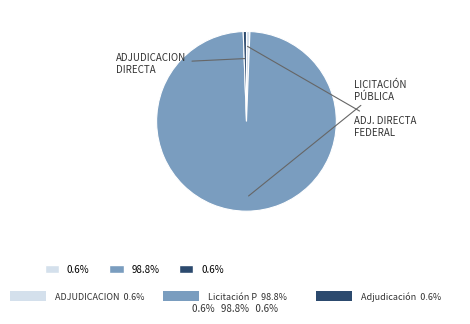

Is there any slice that represents more than half of the pie?

Yes